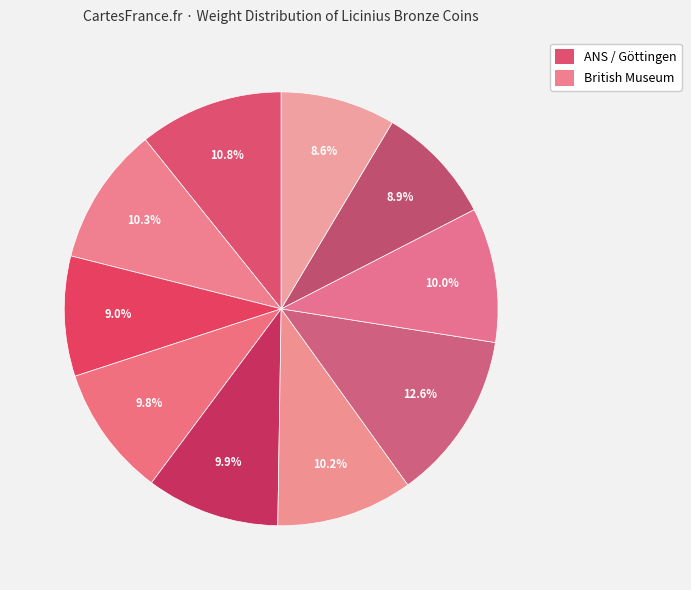

How many slices are in this pie chart?

10